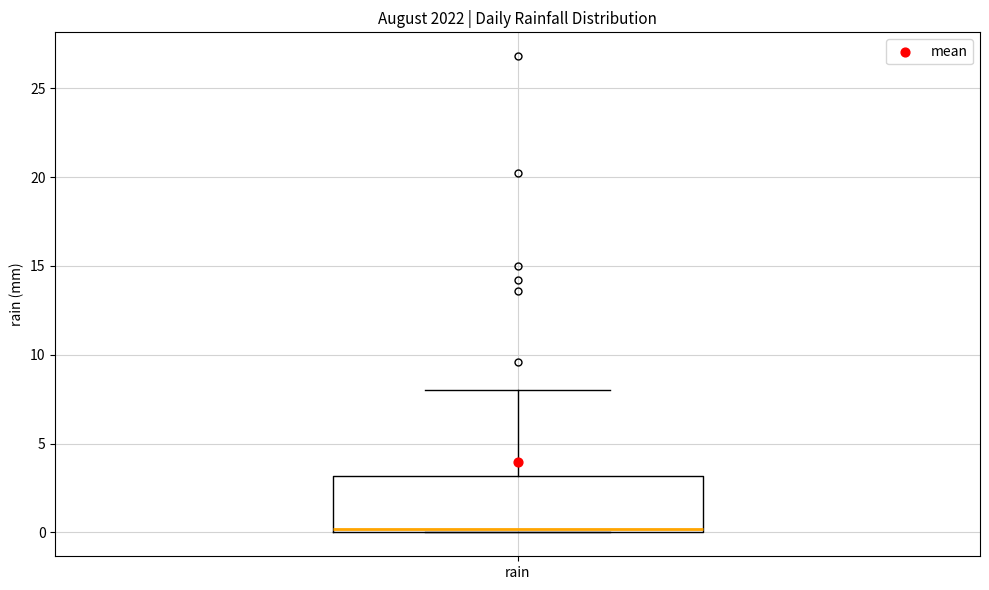

Transcribe this box plot: give where the median line is, the range the box spans, and where the two whiskers end, as read against the y-axis. The values are not printed on the chart, so give them approximately, as read against the axis.

median 0 (just above the box's lower edge), box 0 to 3, whiskers 0 to 8